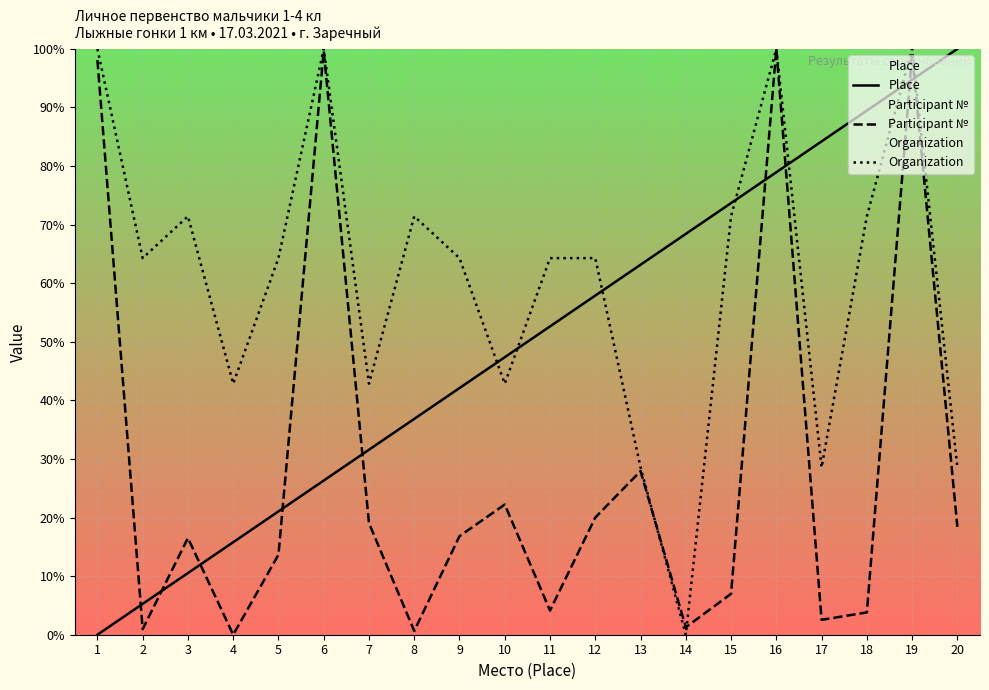

At which category is the sum across all series the highest?

19